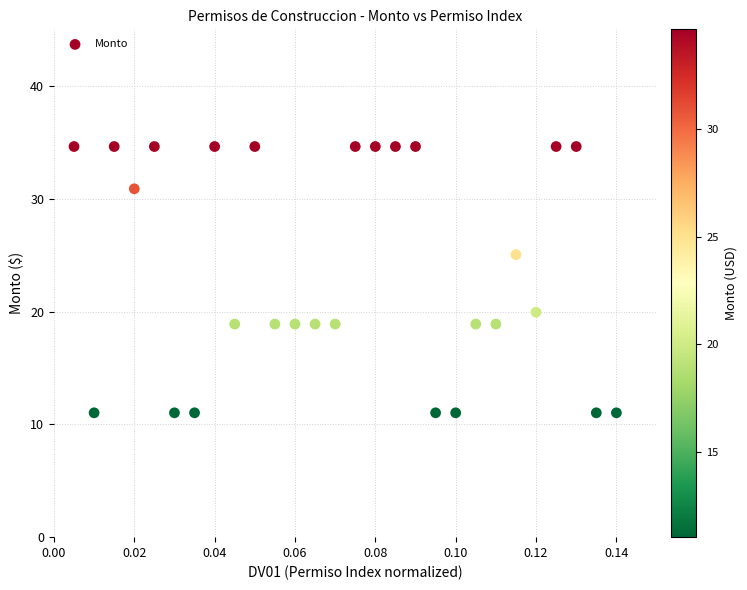

What is the range of Y values (max minus min)?

23.6